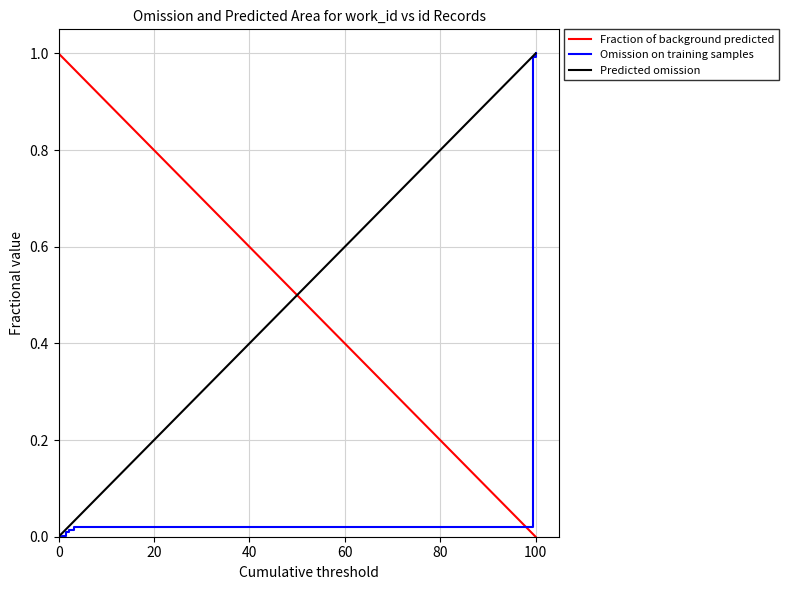

Is it true that Fraction of background predicted equals 0.2 at 80?

True